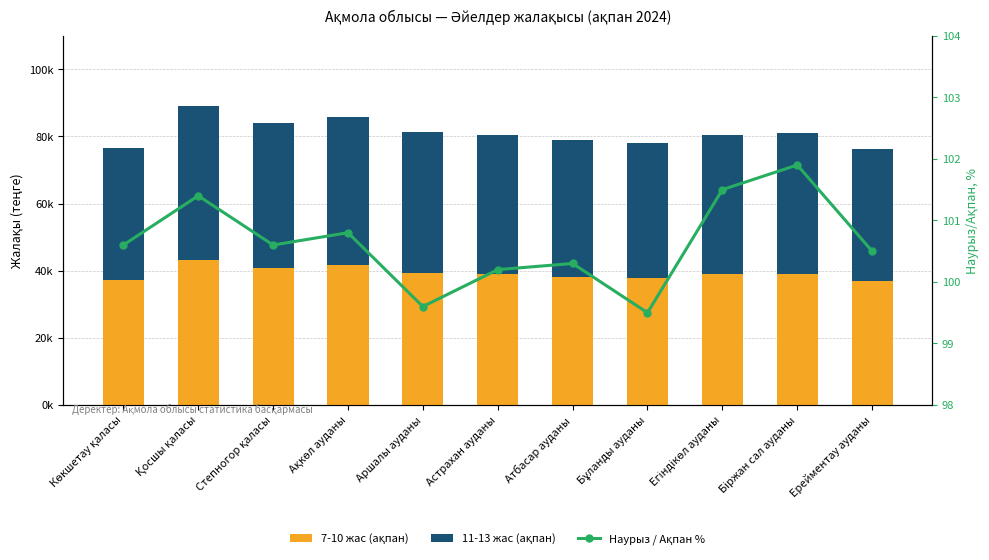

What is the difference between the 11-13 жас (ақпан) values at Ақкөл ауданы and Егіндікөл ауданы?

2840.0